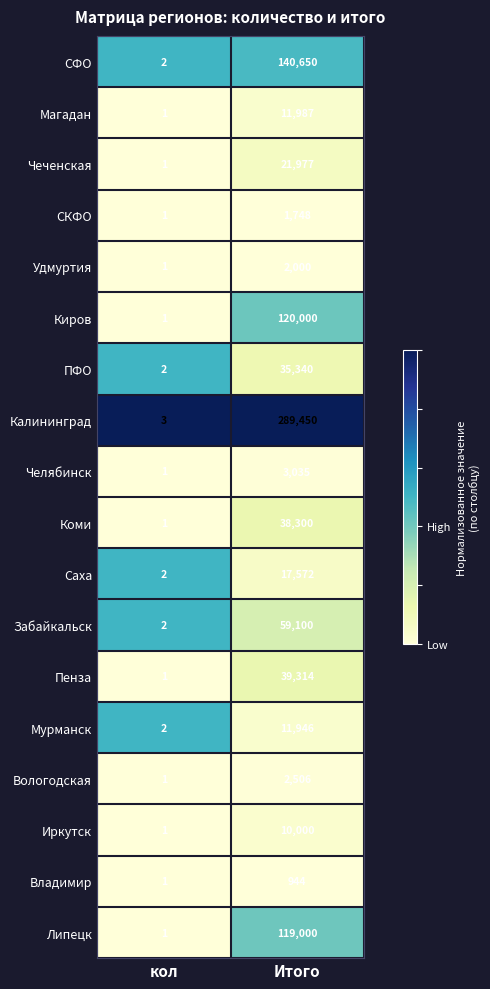

How many categories are shown in the chart?

2